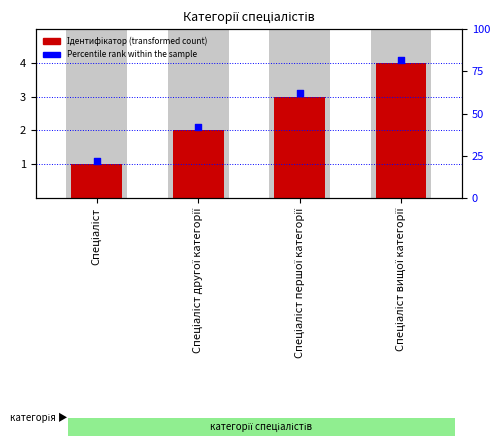

At which category is the sum across all series the highest?

Спеціаліст вищої категорії